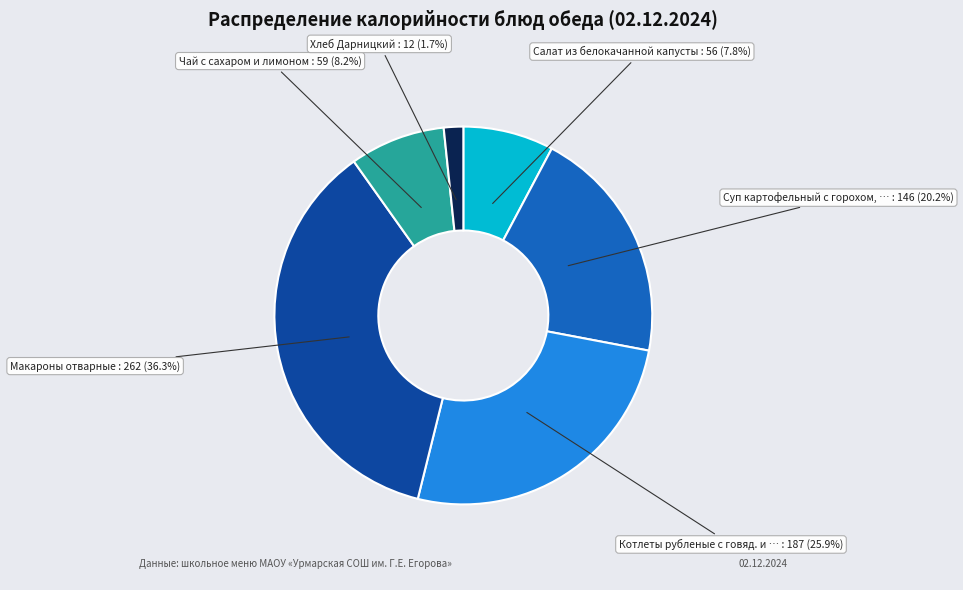

Does any single category account for the majority?

No